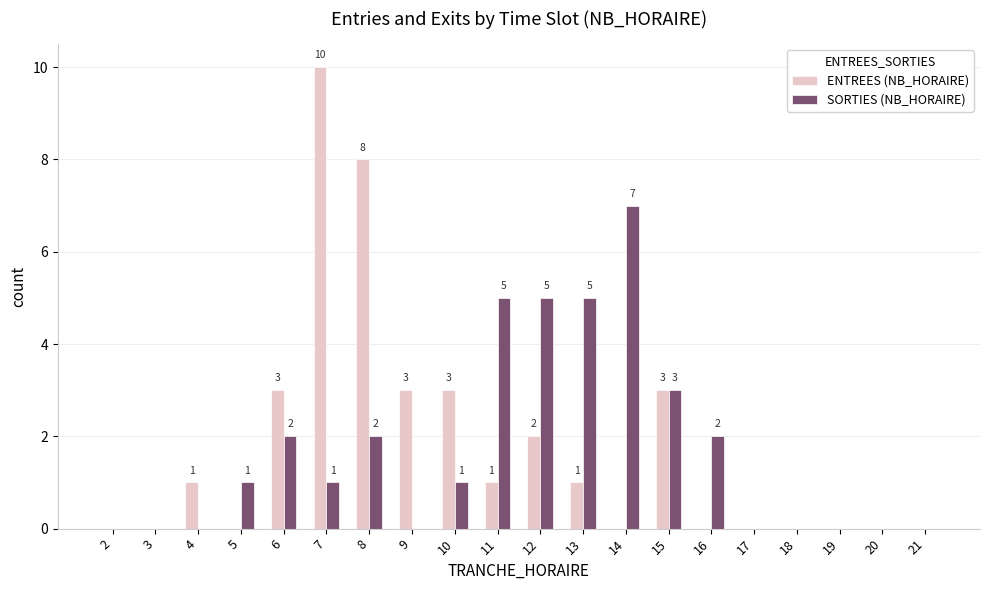

True or false: SORTIES (NB_HORAIRE) has a value of 0 at 20.

True